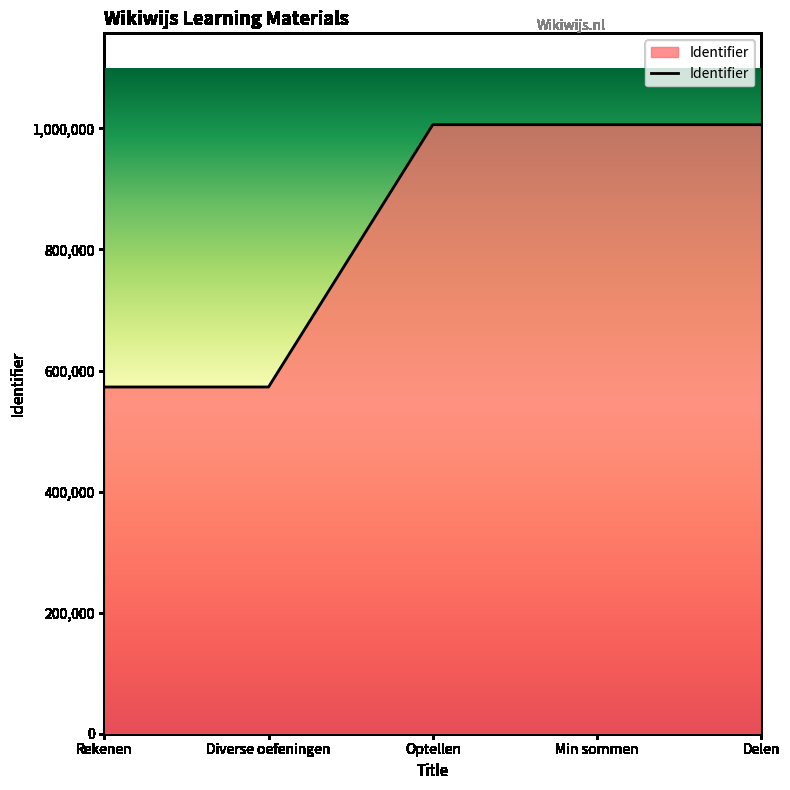

What is the greatest value displayed?

1006155